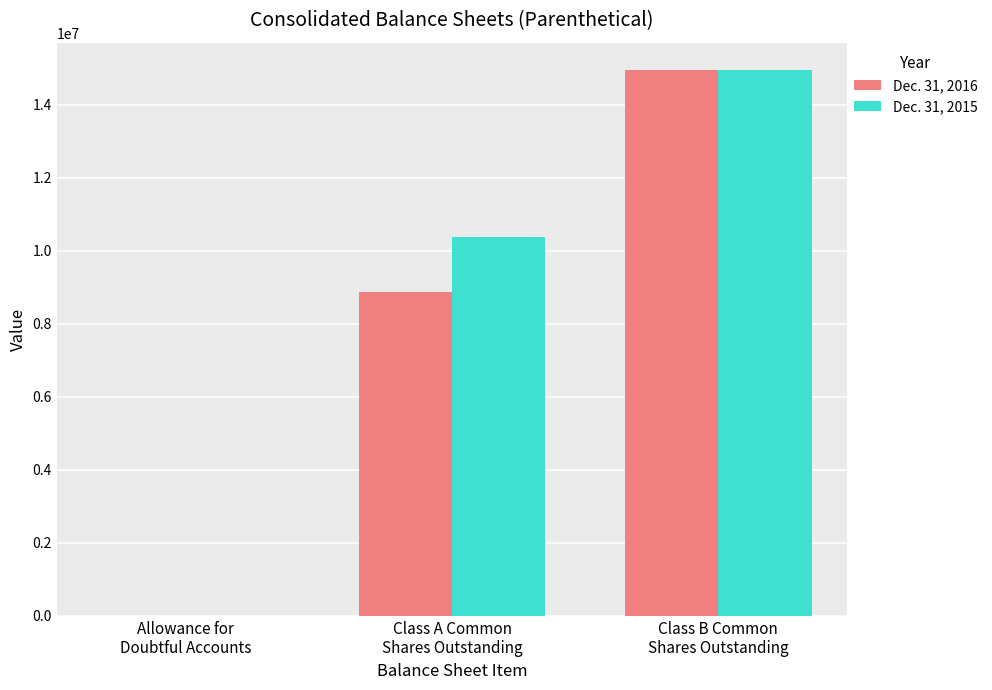

Are the bars grouped side by side (vs. stacked)?

Yes